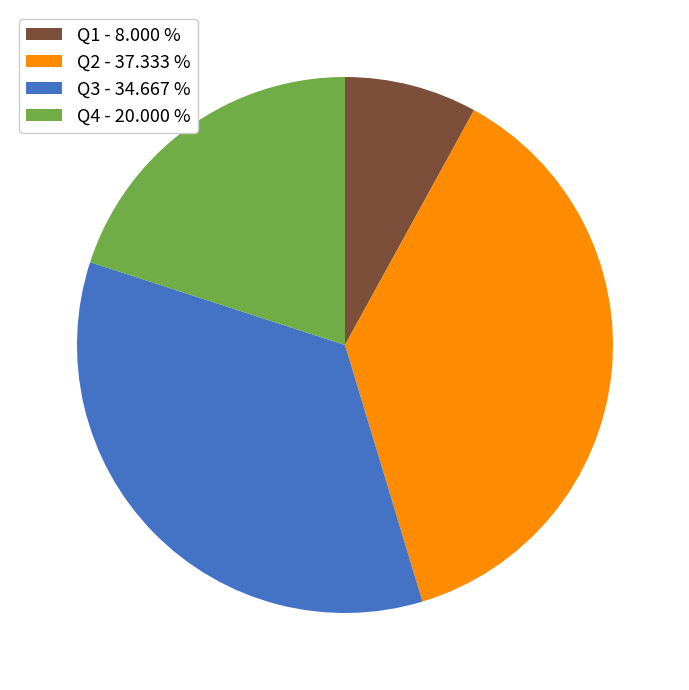

Does Q4 - 20.000 % represent more than half of the total?

No